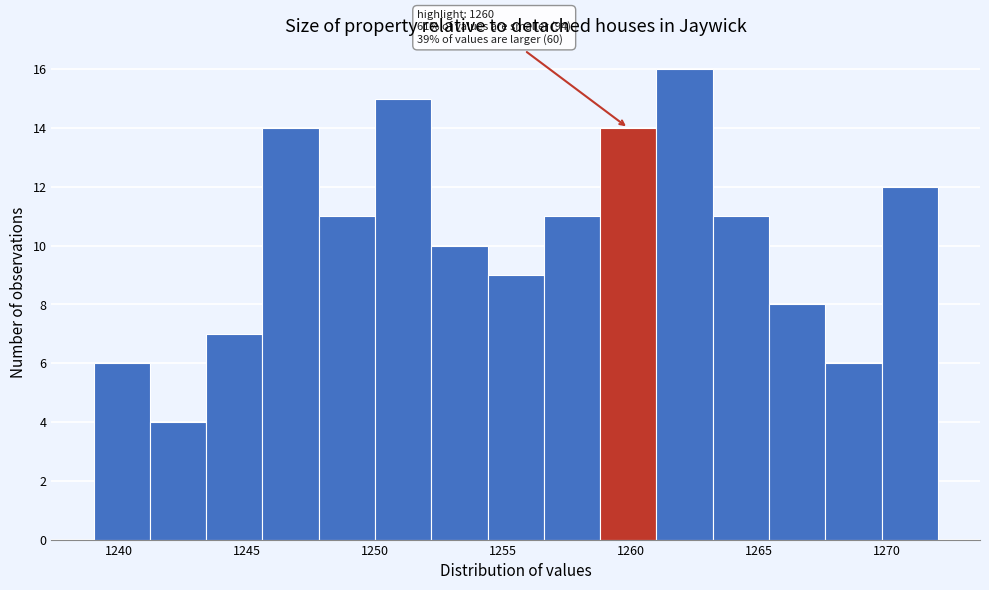

Over which range of the x-axis is the bar tallest?

1261.0 to 1263.2